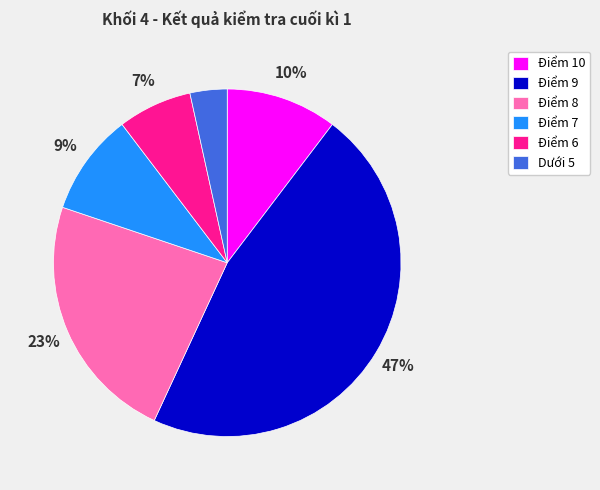

Which slice is the smallest?

Dưới 5